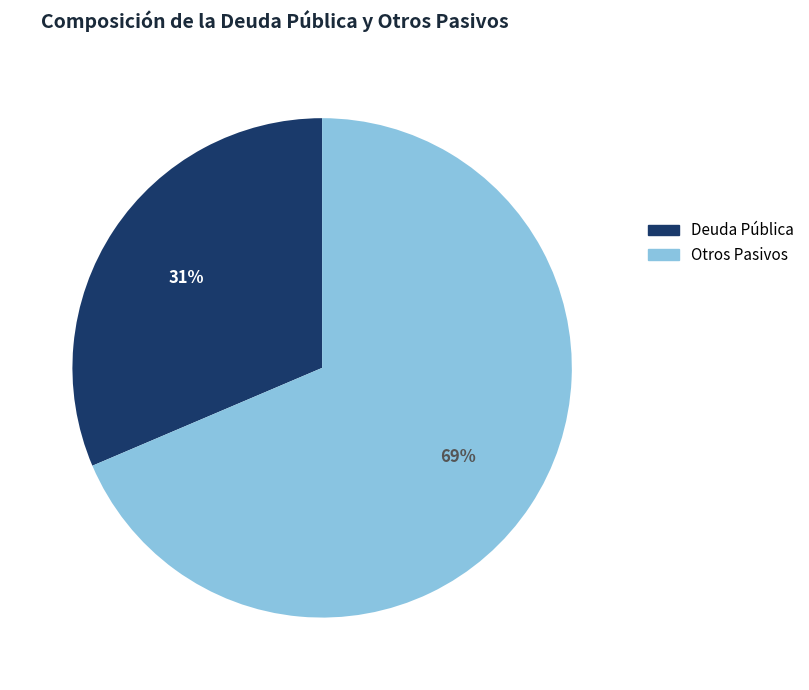

Count the number of slices in the pie.

2